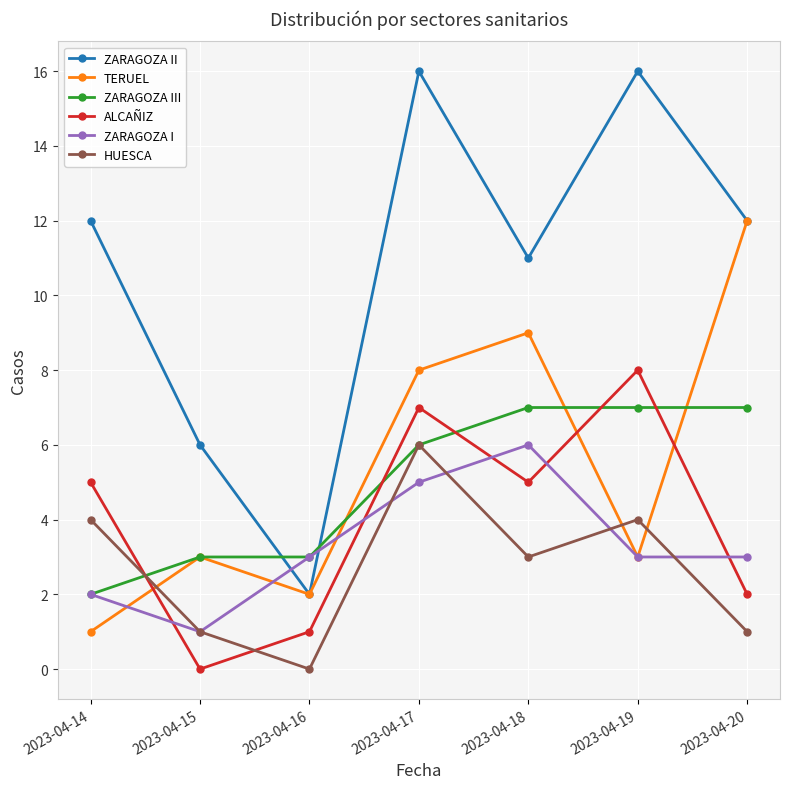

What is the total value across all series at 2023-04-17?

48